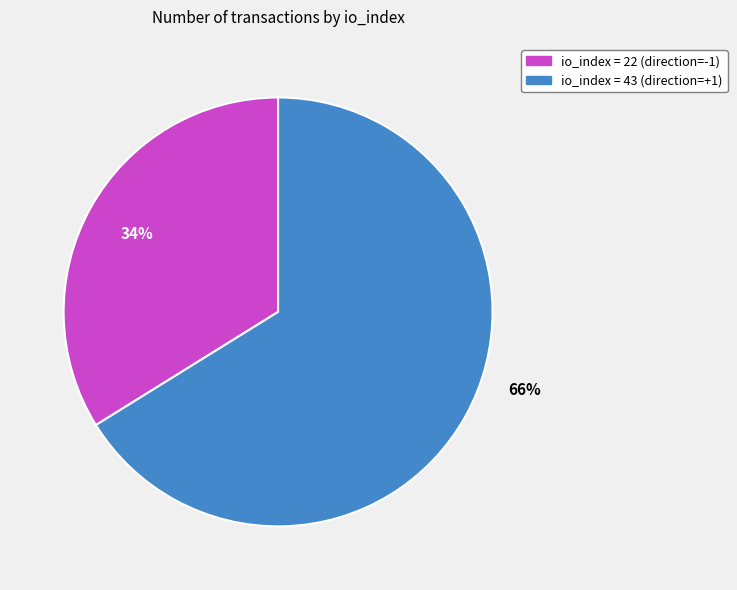

Does any single category account for the majority?

Yes